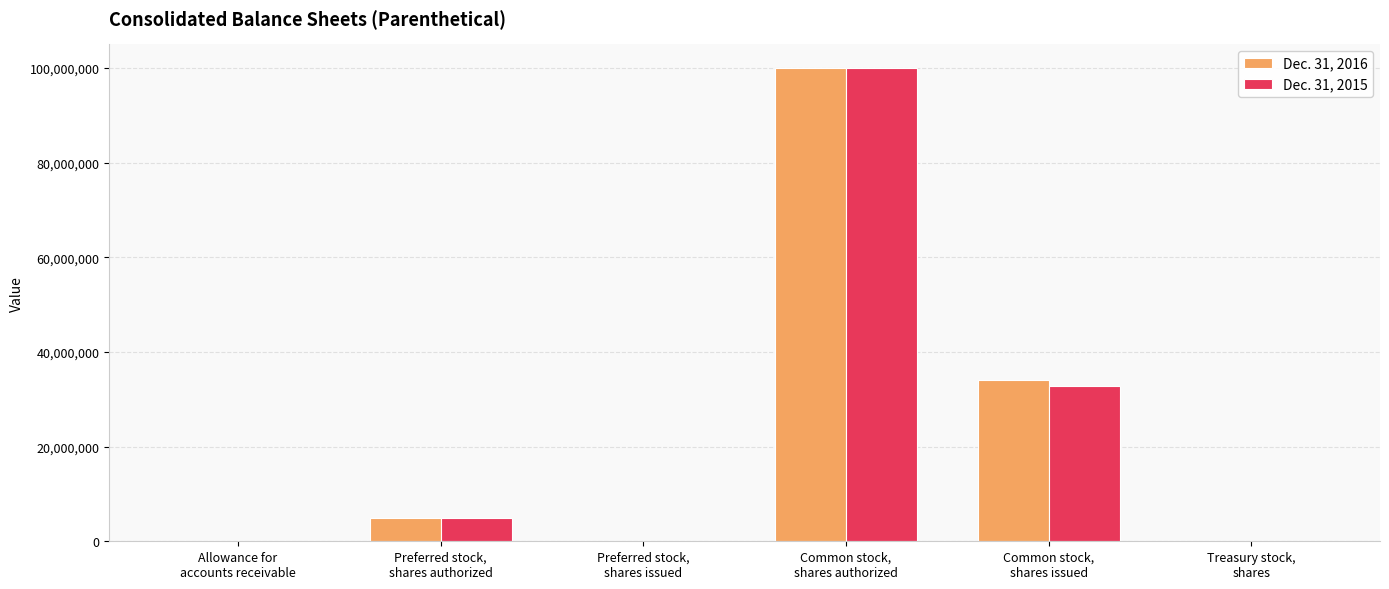

How many distinct data groups are displayed?

2